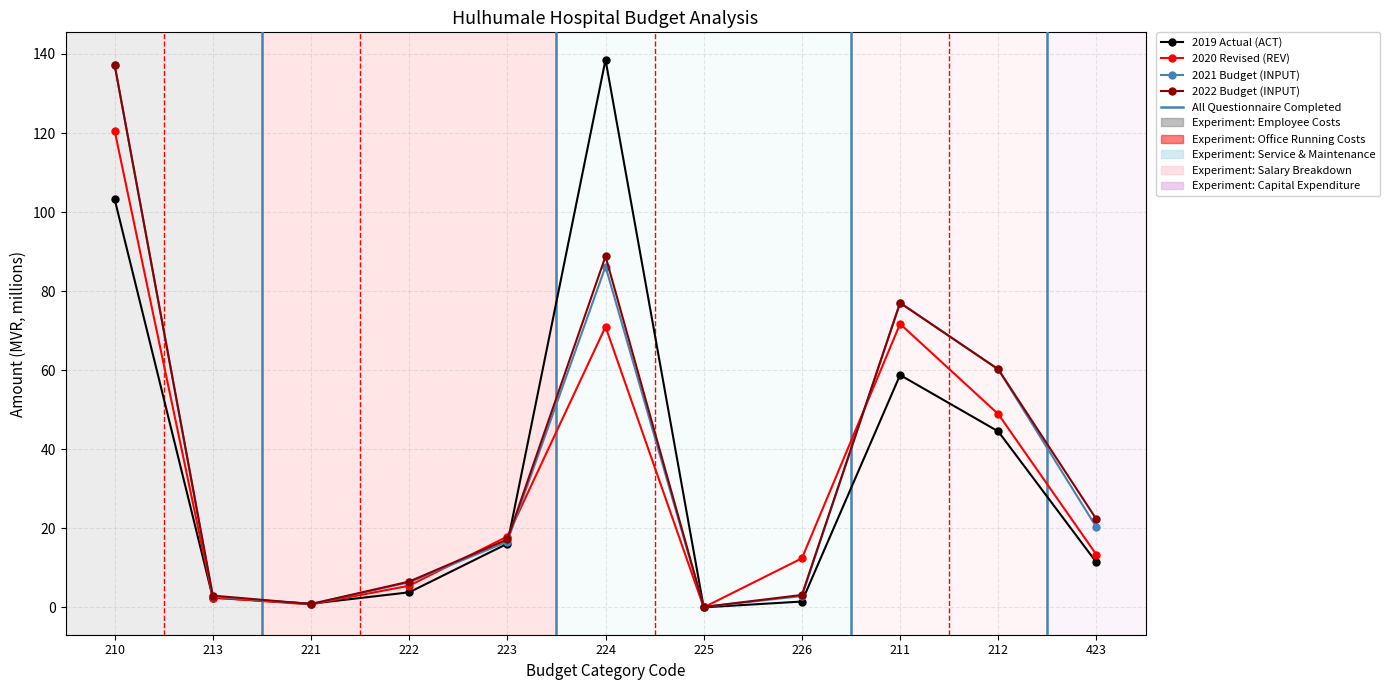

Is it true that 2022 Budget (INPUT) equals 246.0 at 210?

False